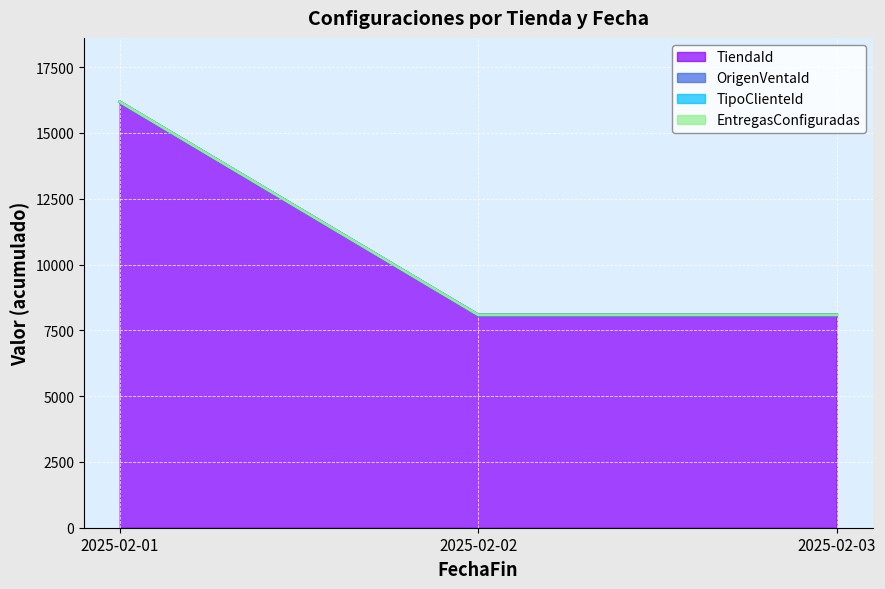

Which series has the widest spread of values?

TiendaId